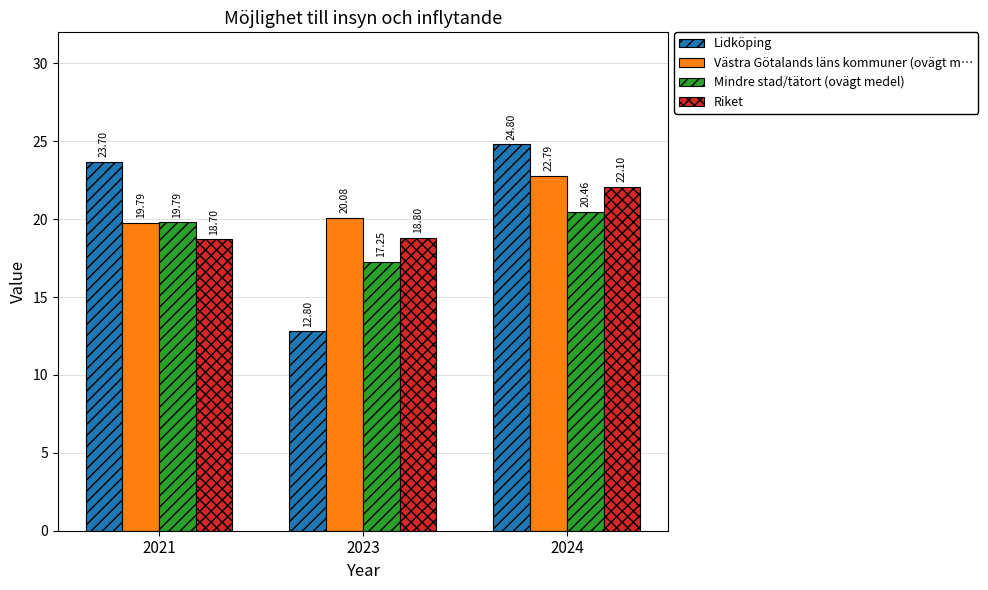

Rank the categories by Mindre stad/tätort (ovägt medel) value from highest to lowest.

2024, 2021, 2023